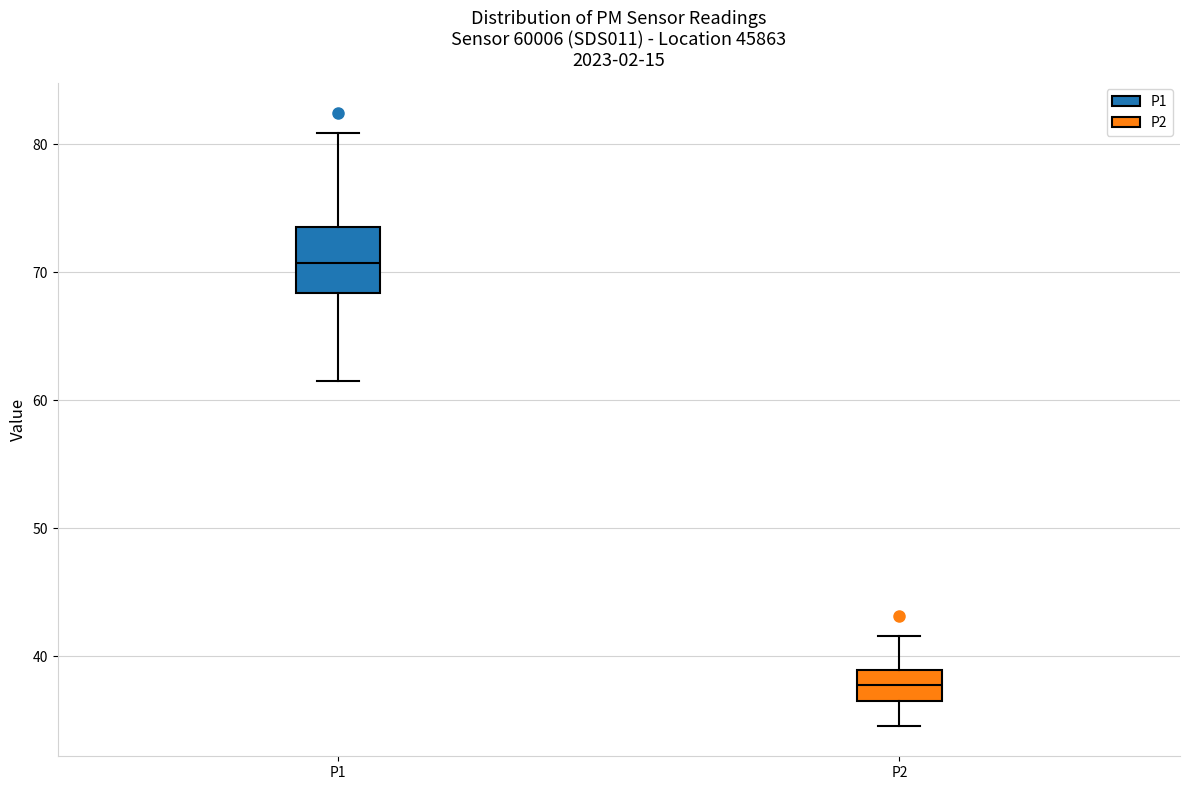

Reading left to right, read every box against the y-axis: the position of its median line, the range the box covers, and the ends of its whiskers. The values are not printed on the chart, so give them approximately, as read against the axis.

P1: median 71, box 68 to 74, whiskers 62 to 81
P2: median 38, box 37 to 39, whiskers 35 to 42